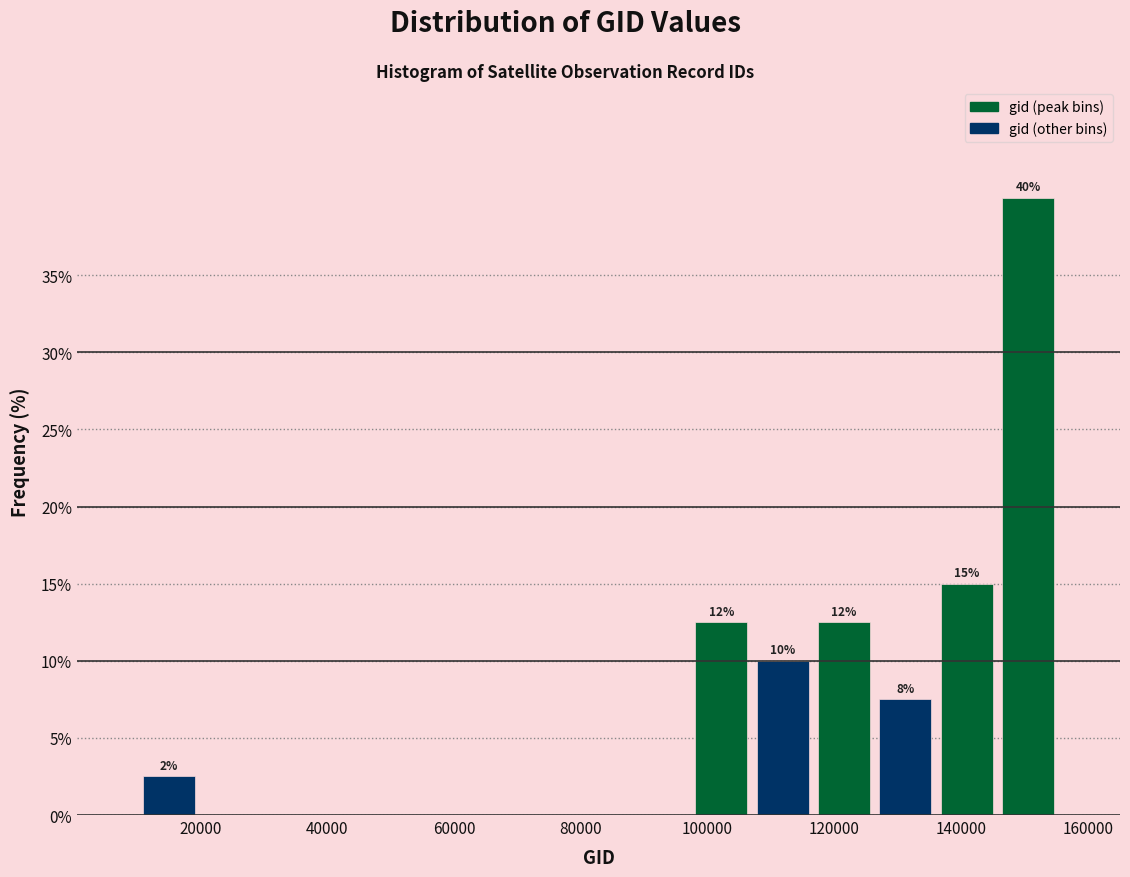

Which range on the x-axis has the tallest bar?

146000 to 156000